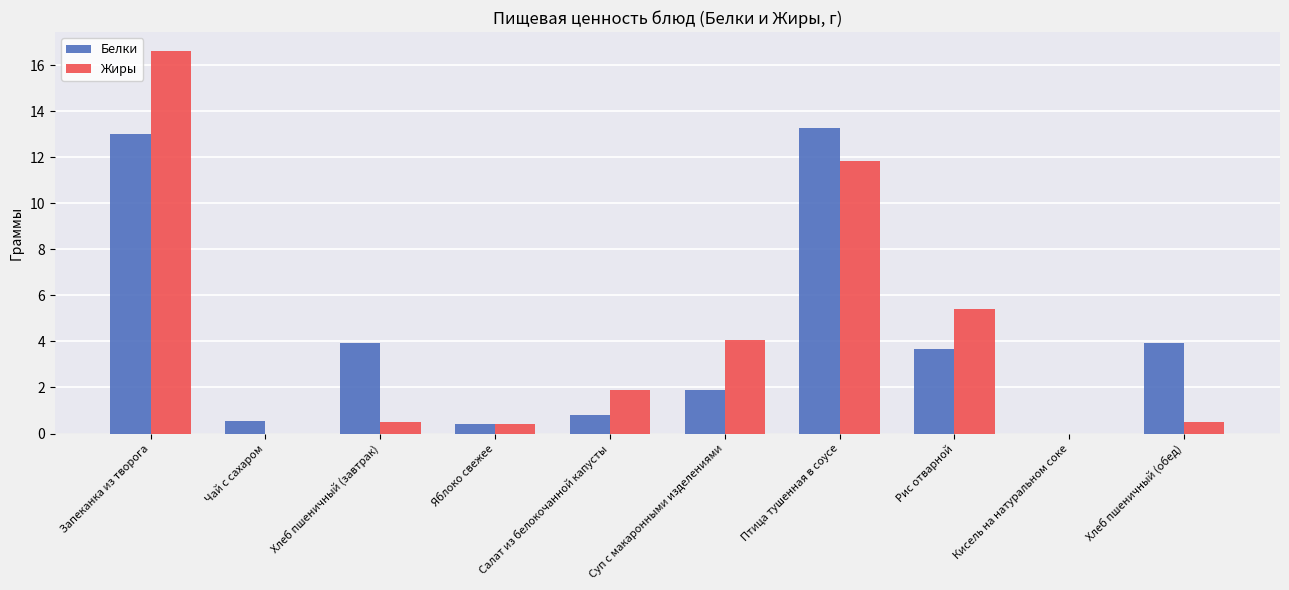

What is the approximate value of Белки at Хлеб пшеничный (обед)?

4.0